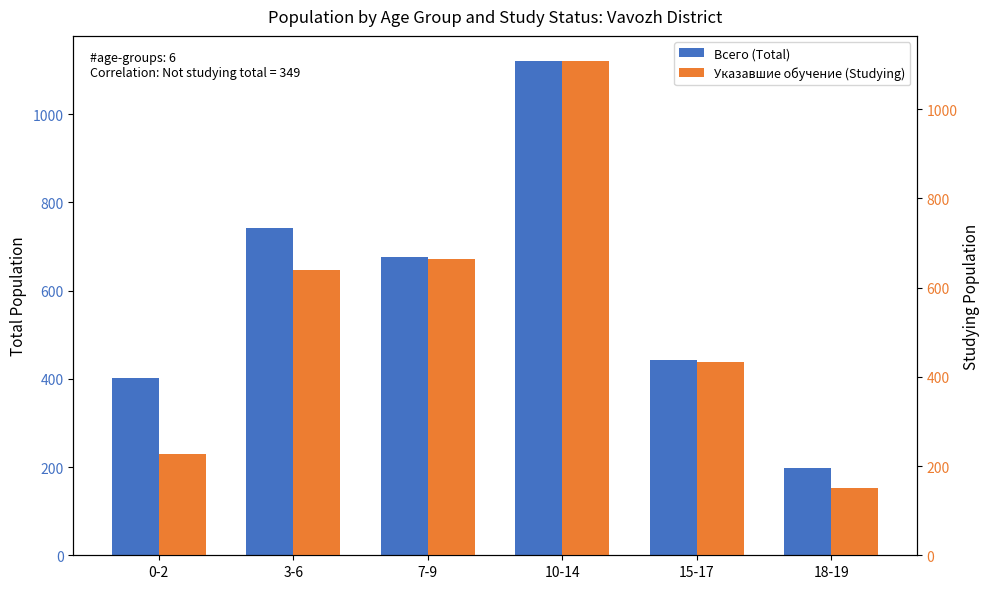

Rank the categories by Указавшие обучение (Studying) value from lowest to highest.

18-19, 0-2, 15-17, 3-6, 7-9, 10-14